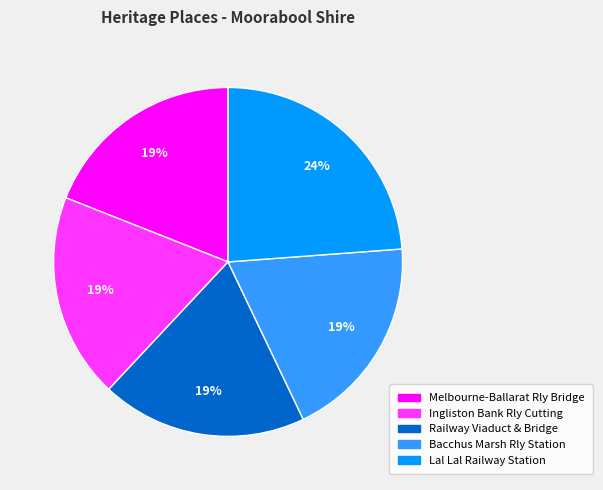

Is the sum of Railway Viaduct & Bridge and Melbourne-Ballarat Rly Bridge greater than half?

No